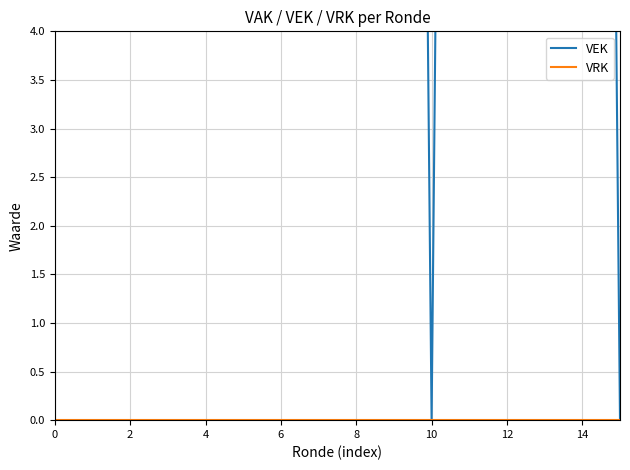

What is the value of the VEK point at the 10th from the left?

40